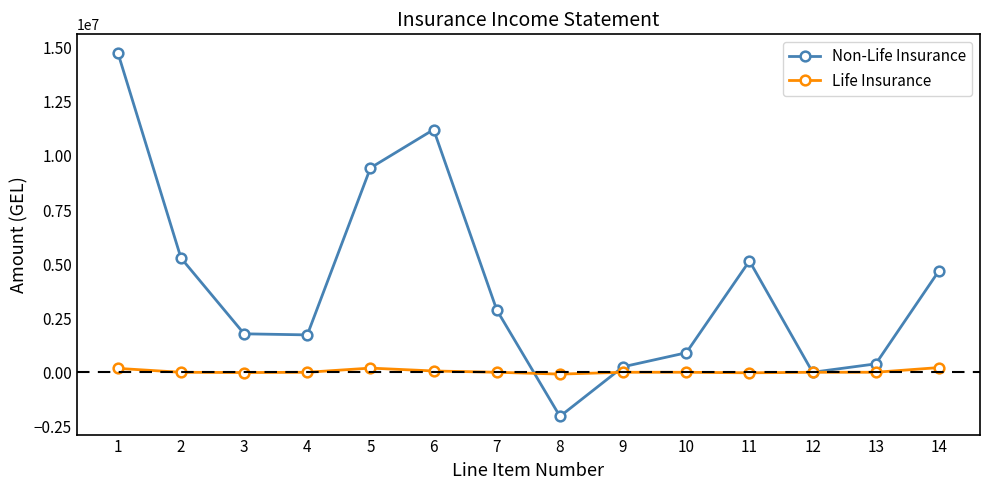

True or false: Non-Life Insurance and Life Insurance cross at least once.

True